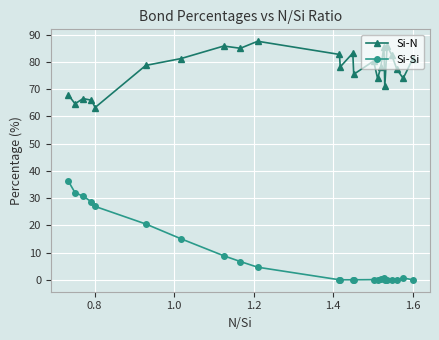

What is the maximum value shown in the chart?

87.5